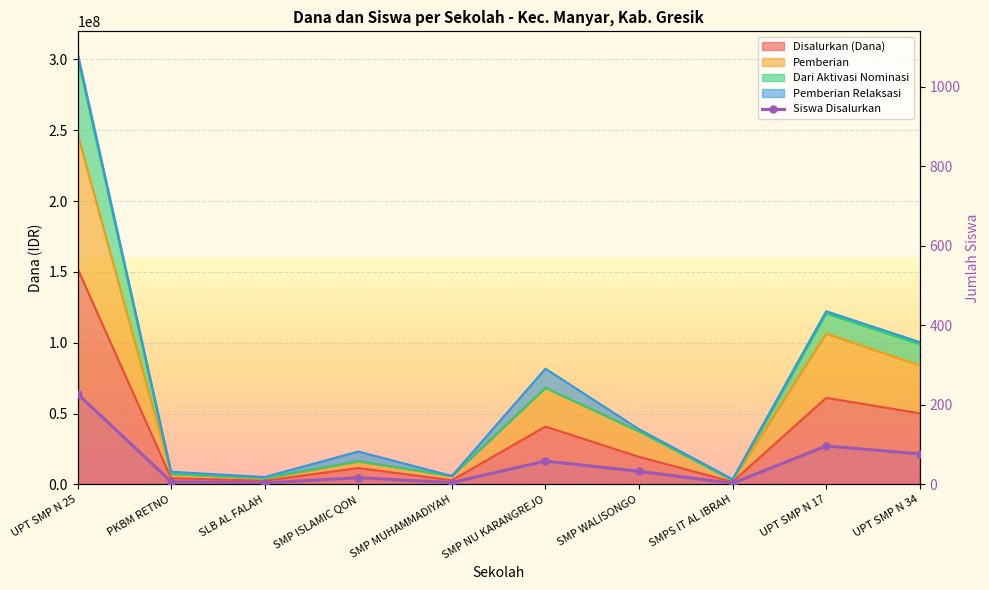

What is the sum of the values at SMP WALISONGO and SMP ISLAMIC QON?

50